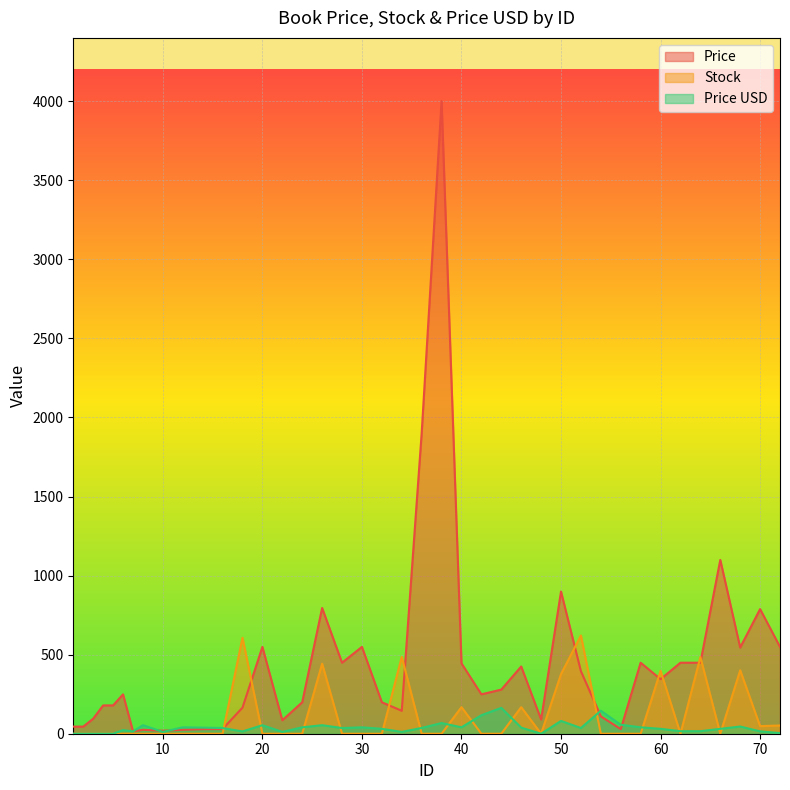

Which series has the widest spread of values?

Price